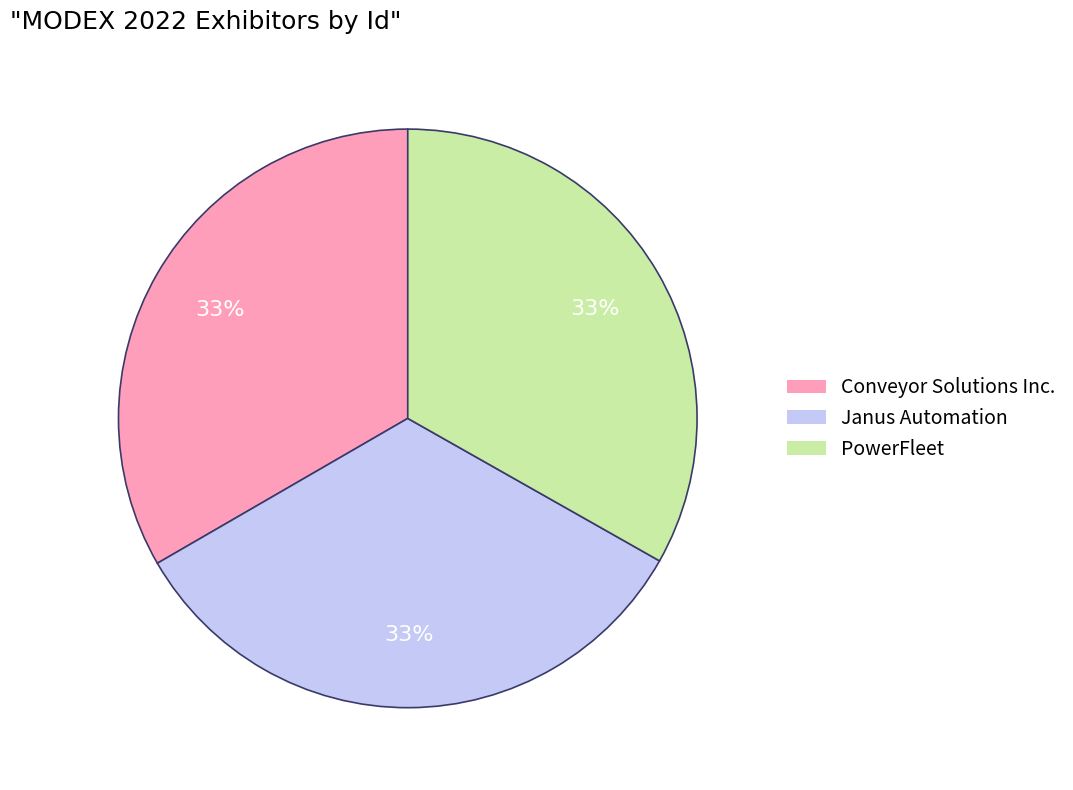

What percentage is the Conveyor Solutions Inc. slice, to the nearest percent?

33%